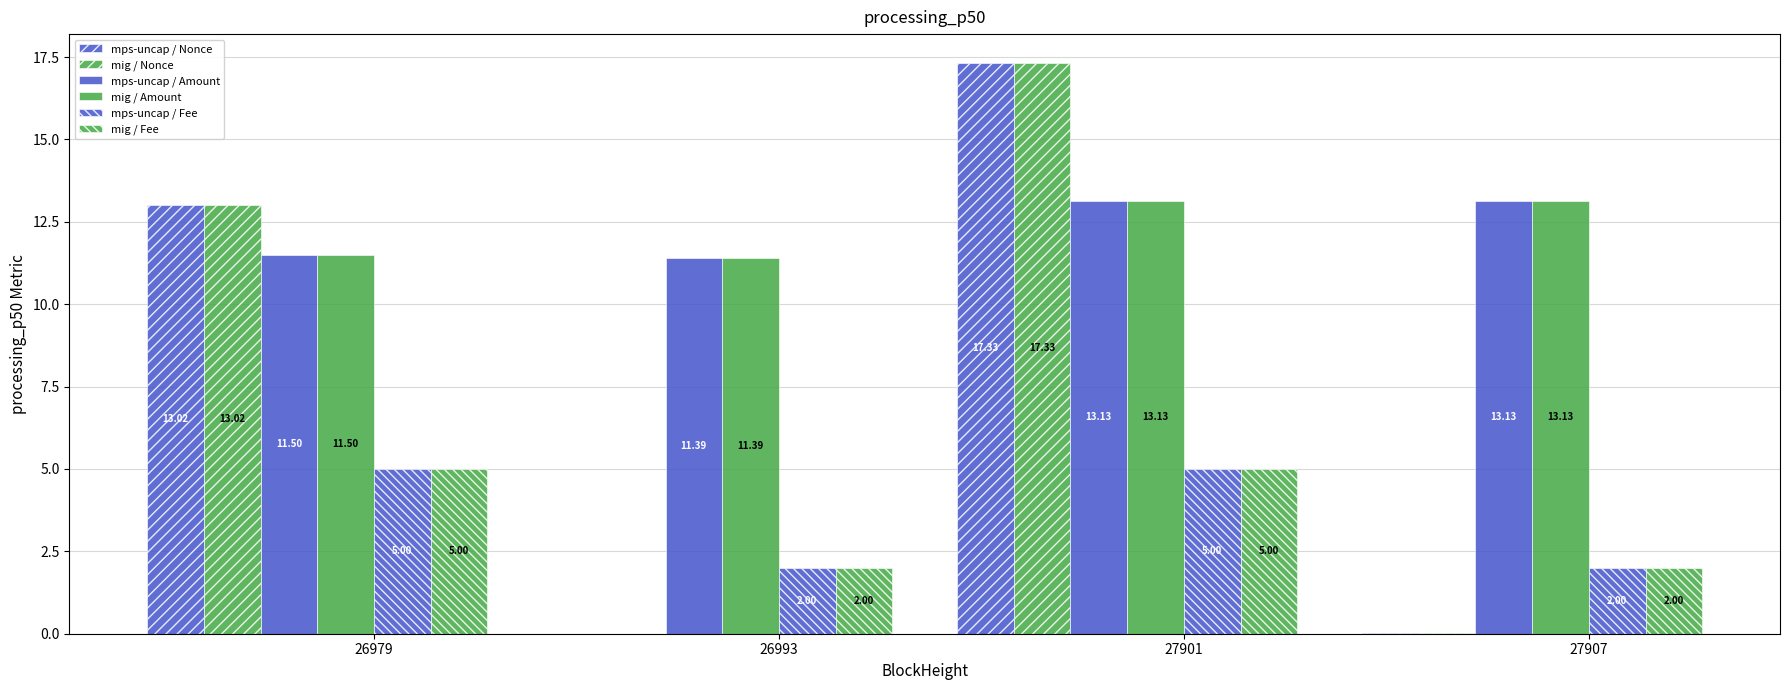

How many values in mps-uncap / Nonce are above zero?

3